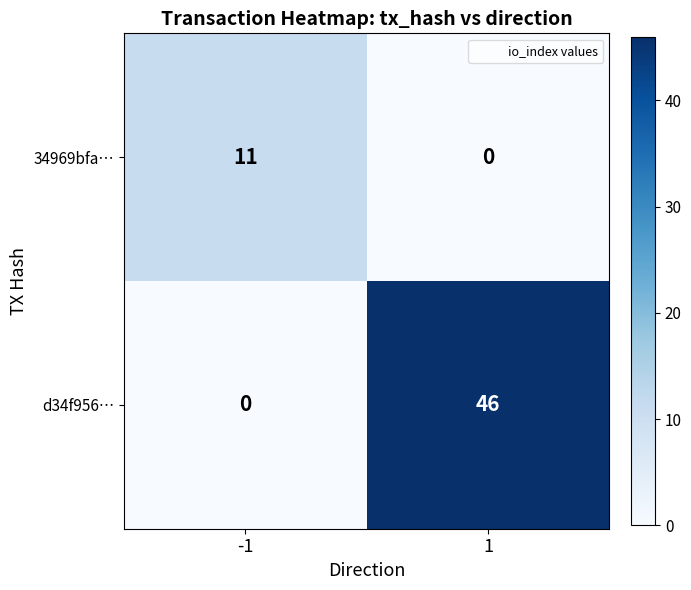

What is the maximum value shown in the chart?

46